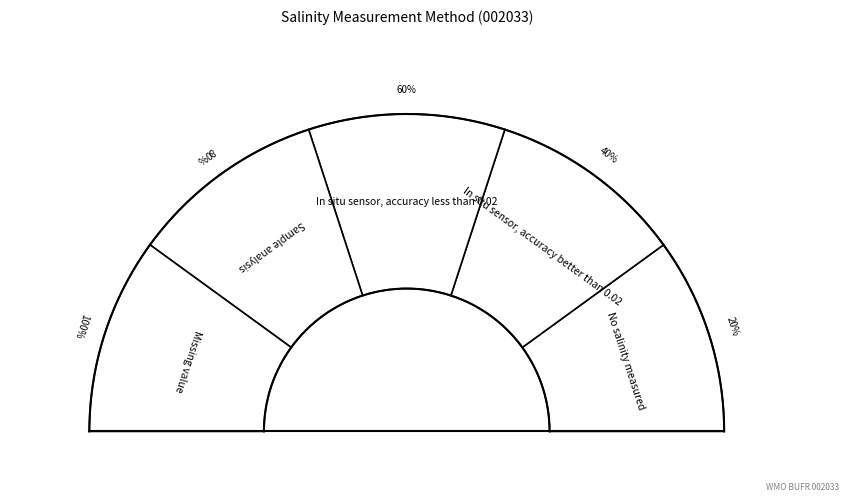

How many slices are in this pie chart?

5